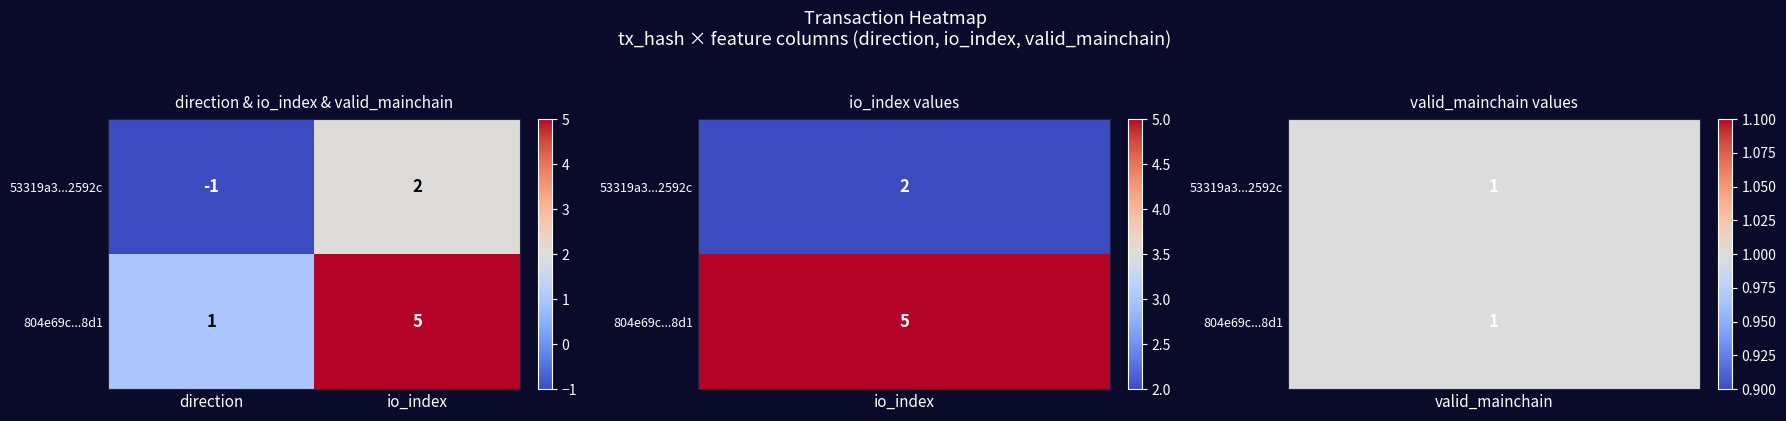

Between direction and io_index, which series saw the biggest shift?

804e69c...8d1